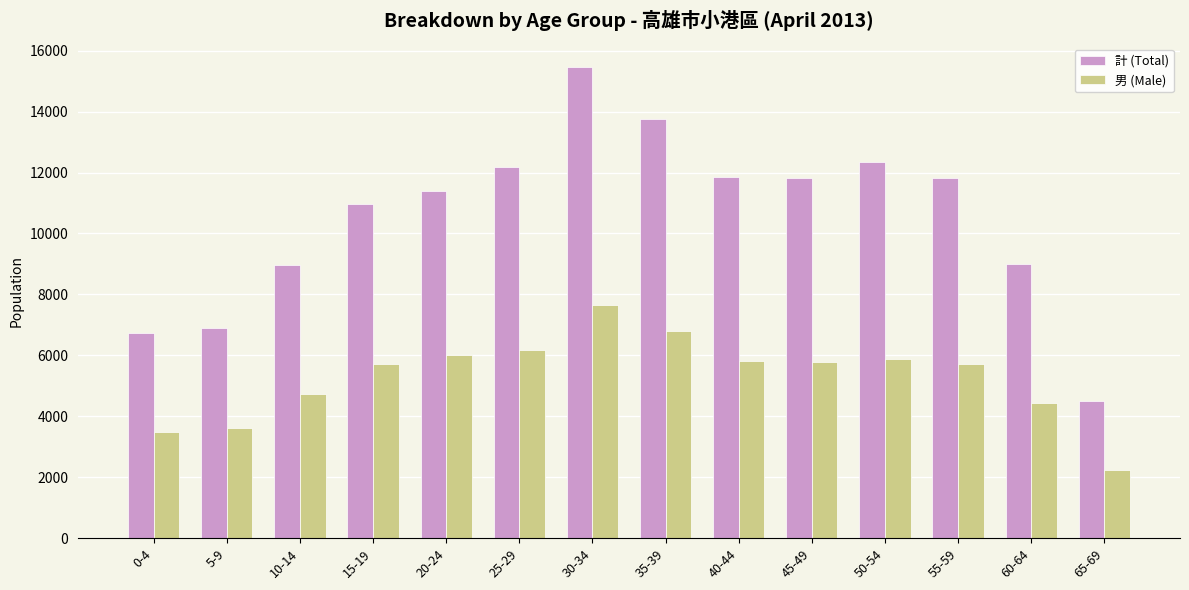

Read the 男 (Male) value at 55-59, to the nearest 100.

5700